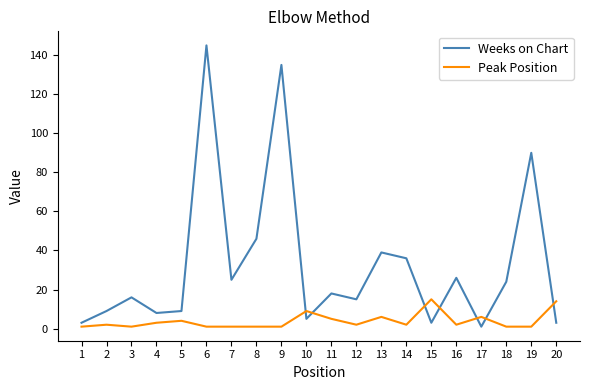

Which label corresponds to the largest value in the chart?

6